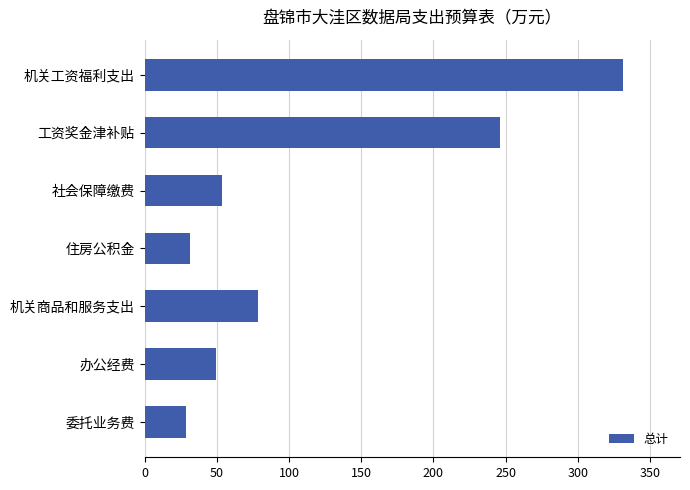

What is the label of the 7th bar from the bottom?

机关工资福利支出